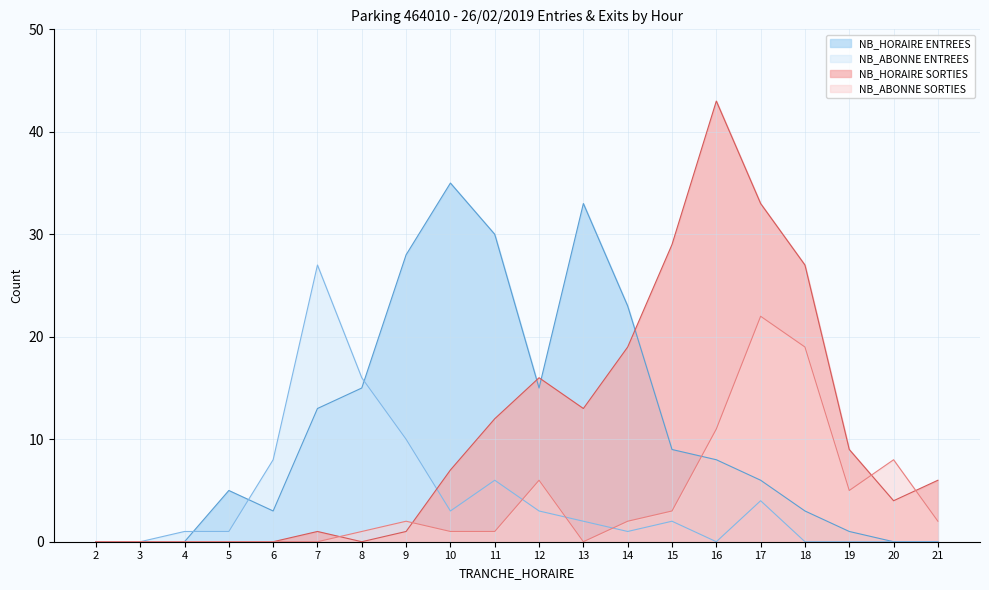

Which series ends up on top after the final intersection of NB_ABONNE SORTIES and NB_ABONNE ENTREES?

NB_ABONNE SORTIES